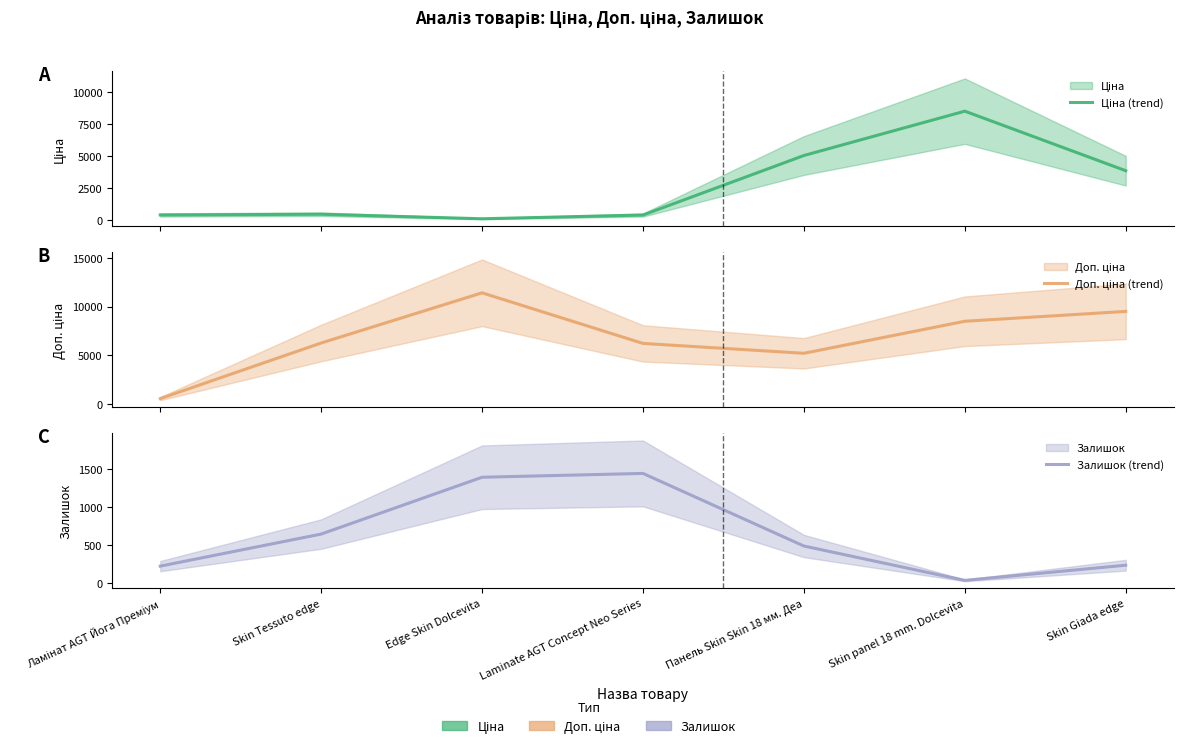

True or false: Ціна (trend) has a value of 114.1 at Edge Skin Dolcevita.

True